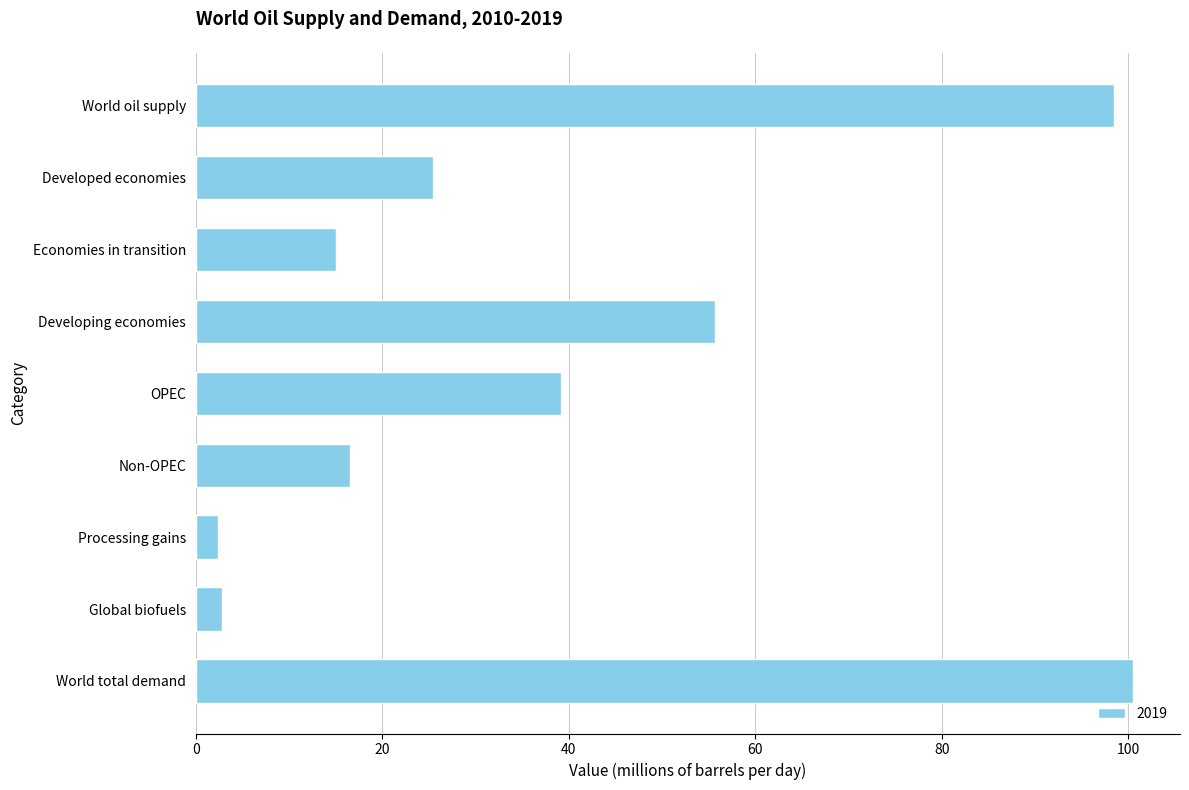

What is the sum of all values?

356.0